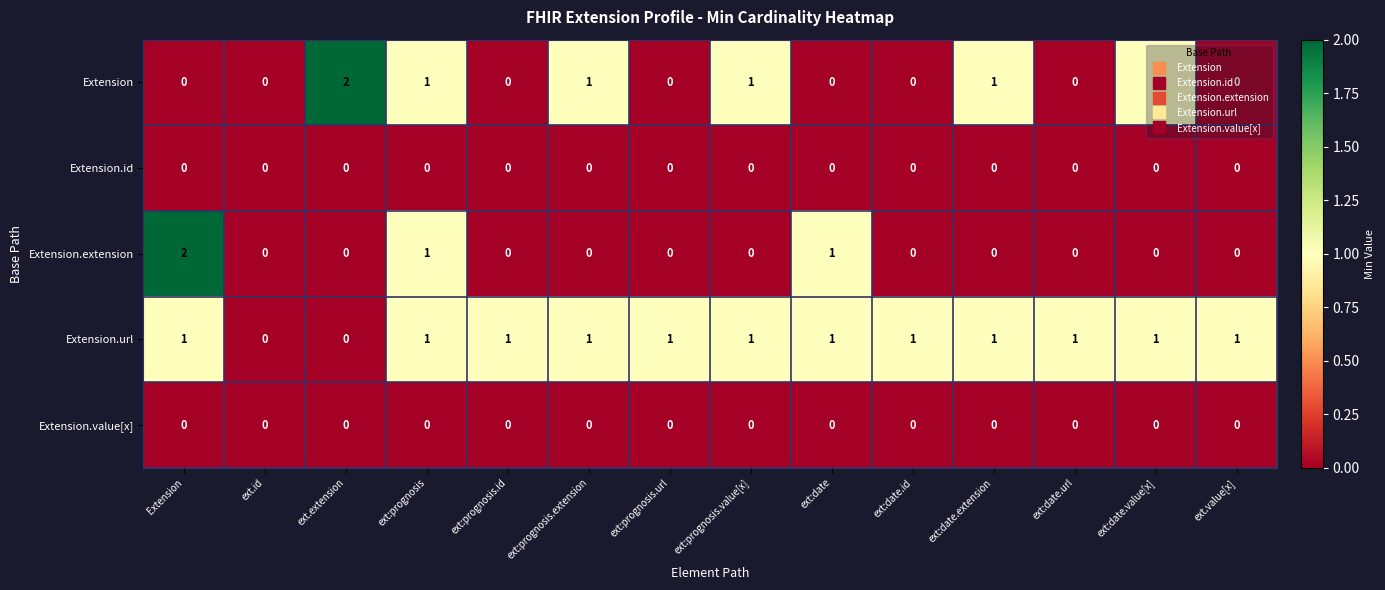

What is the total value across all series at ext.value[x]?

1